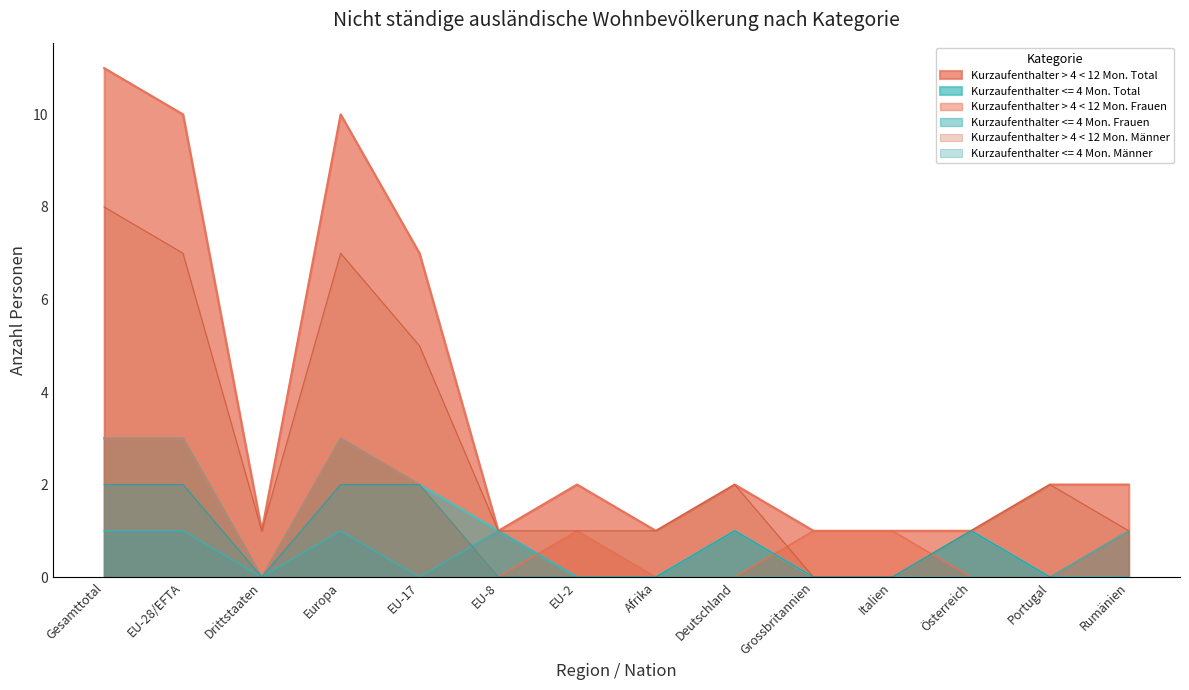

True or false: Kurzaufenthalter > 4 < 12 Mon. Männer and Kurzaufenthalter <= 4 Mon. Total cross at least once.

False